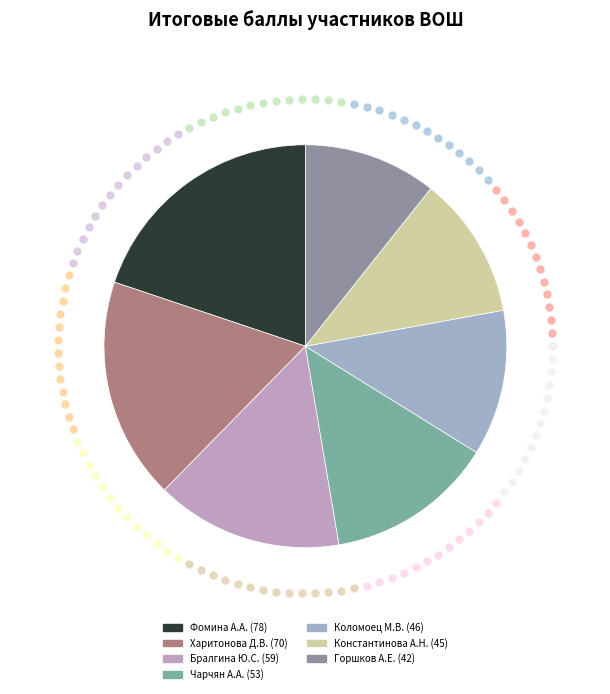

How many segments does this pie chart have?

7